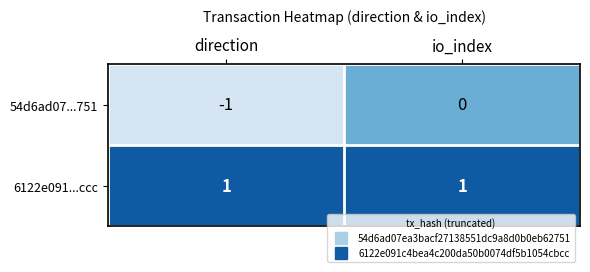

The 6122e091...ccc series shows 2 at io_index. True or false?

False